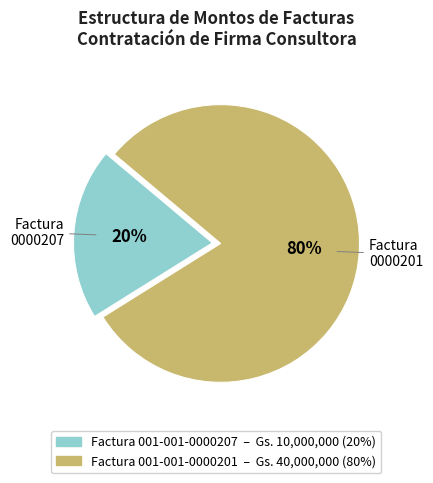

Which slice is the smallest?

Factura 001-001-0000207